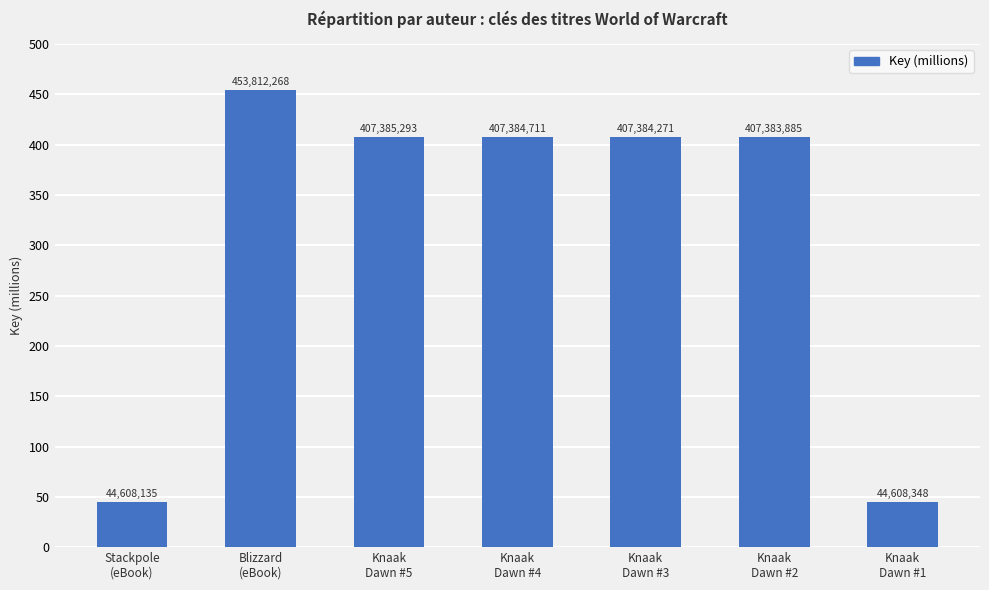

Are the bars horizontal?

No